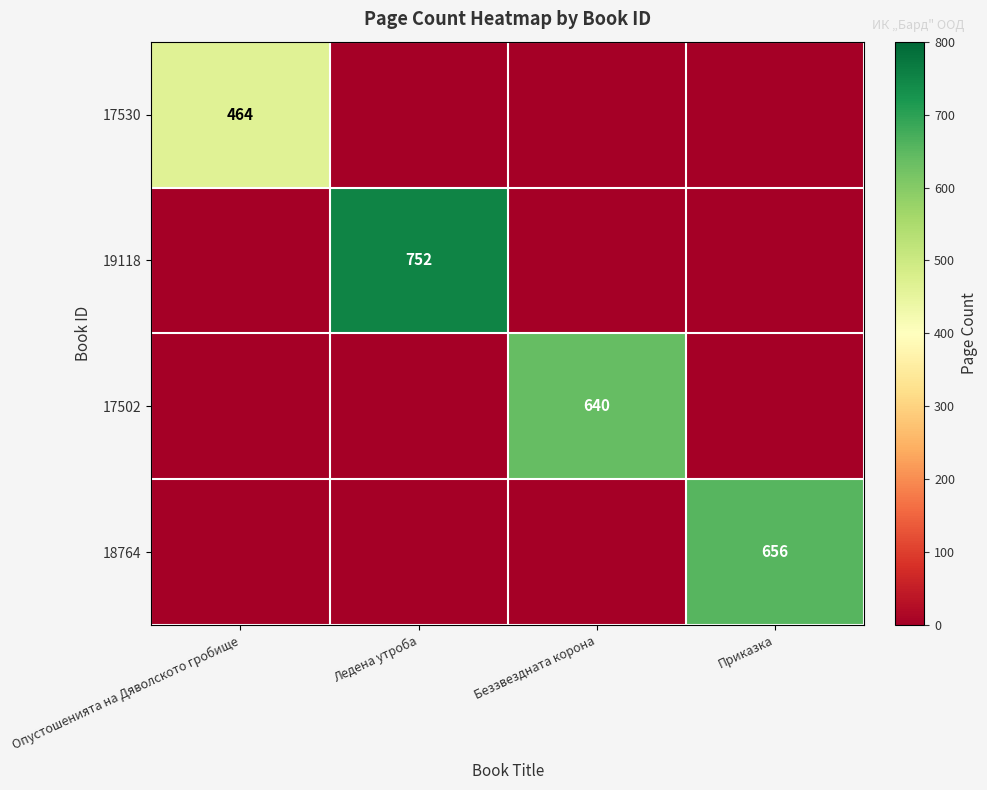

Is it true that 17530 equals 464 at Опустошенията на Дяволското гробище?

True